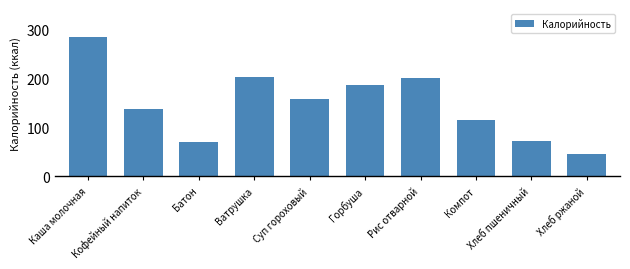

What is the smallest value displayed?

45